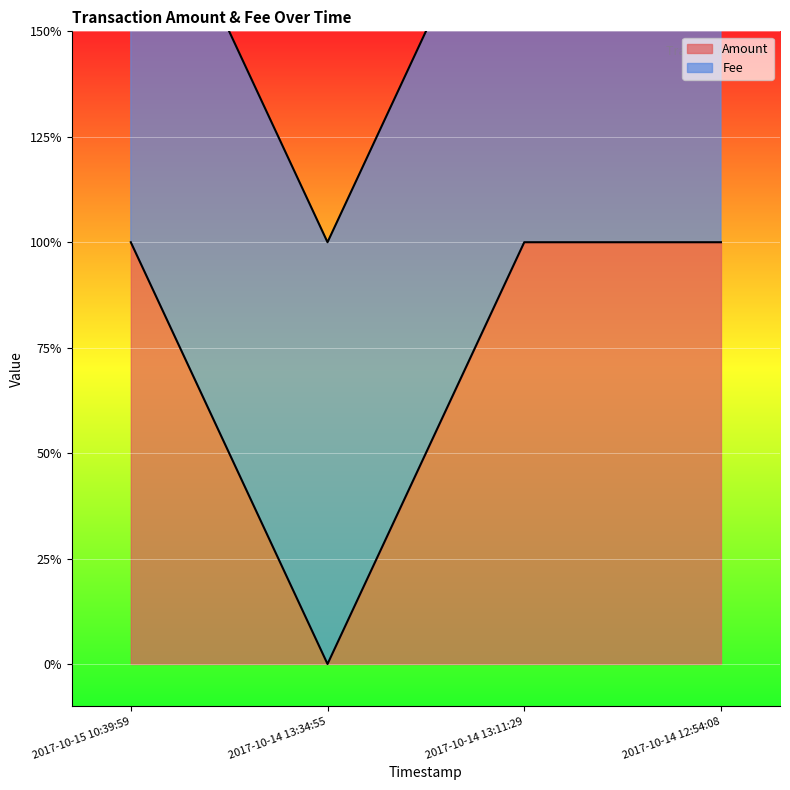

Rank the categories by value from lowest to highest.

2017-10-14 13:34:55, 2017-10-15 10:39:59, 2017-10-14 13:11:29, 2017-10-14 12:54:08